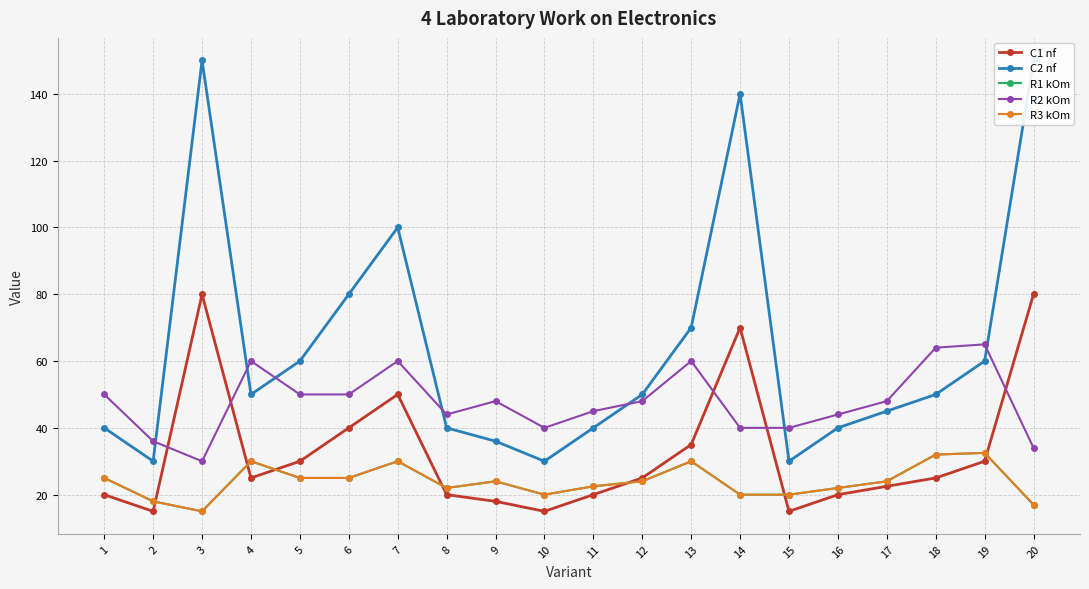

Which category has the highest value across all series?

3